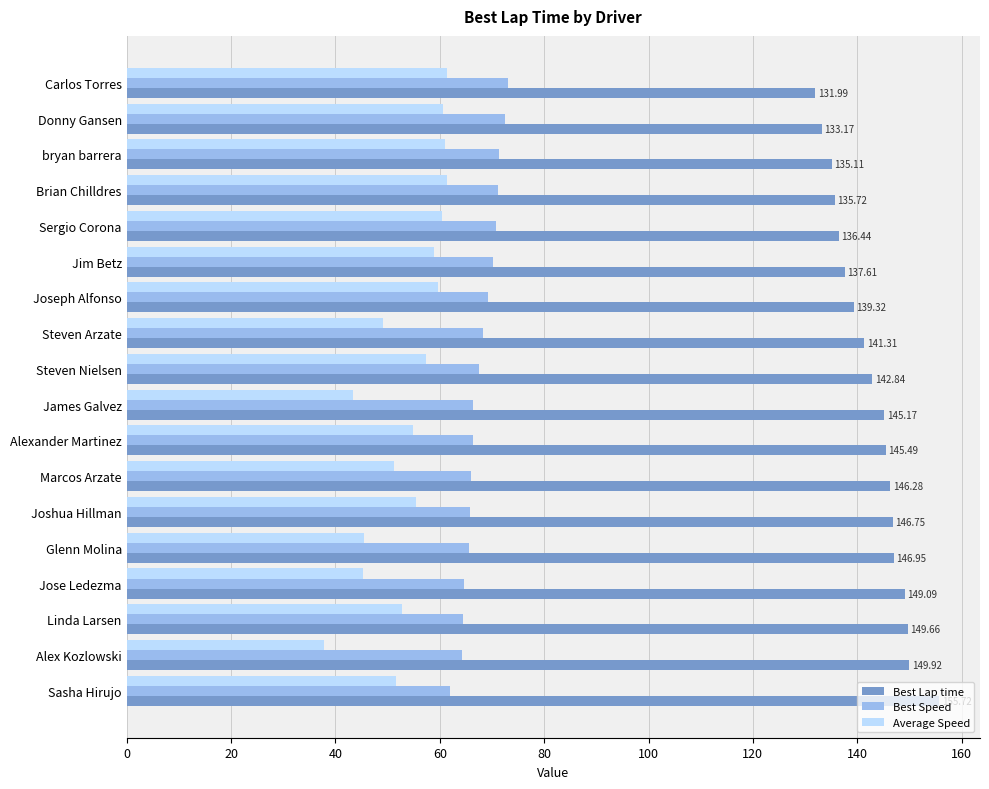

What is the difference between the second highest and second lowest values in the Best Speed series?

8.1